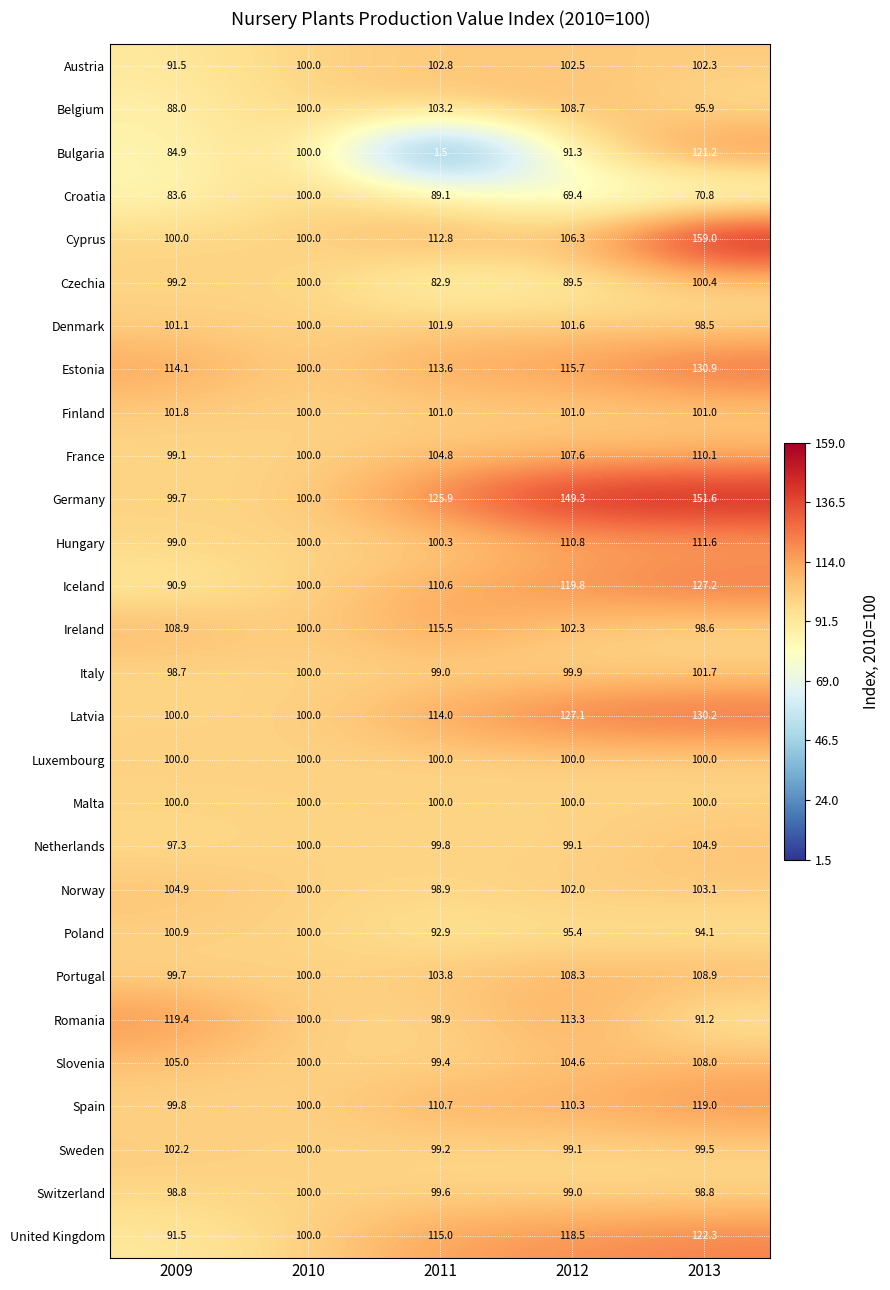

At which label is Estonia closest to 115?

2012